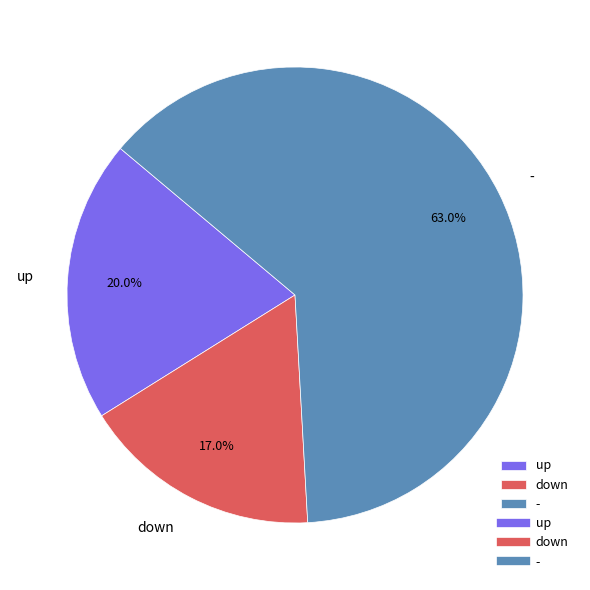

What percentage is the up slice, to the nearest percent?

20%